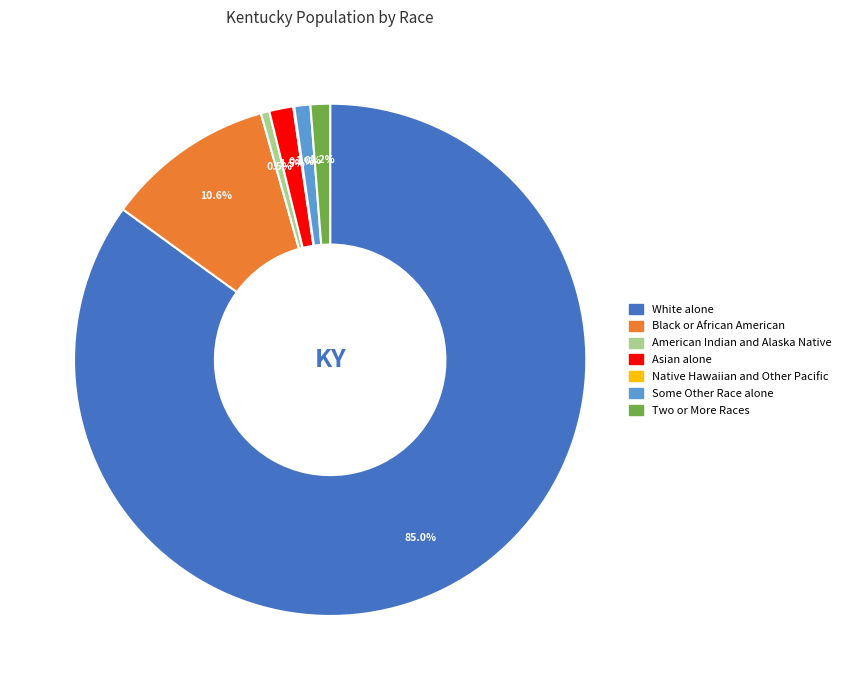

Which category has the biggest portion of the pie?

White alone